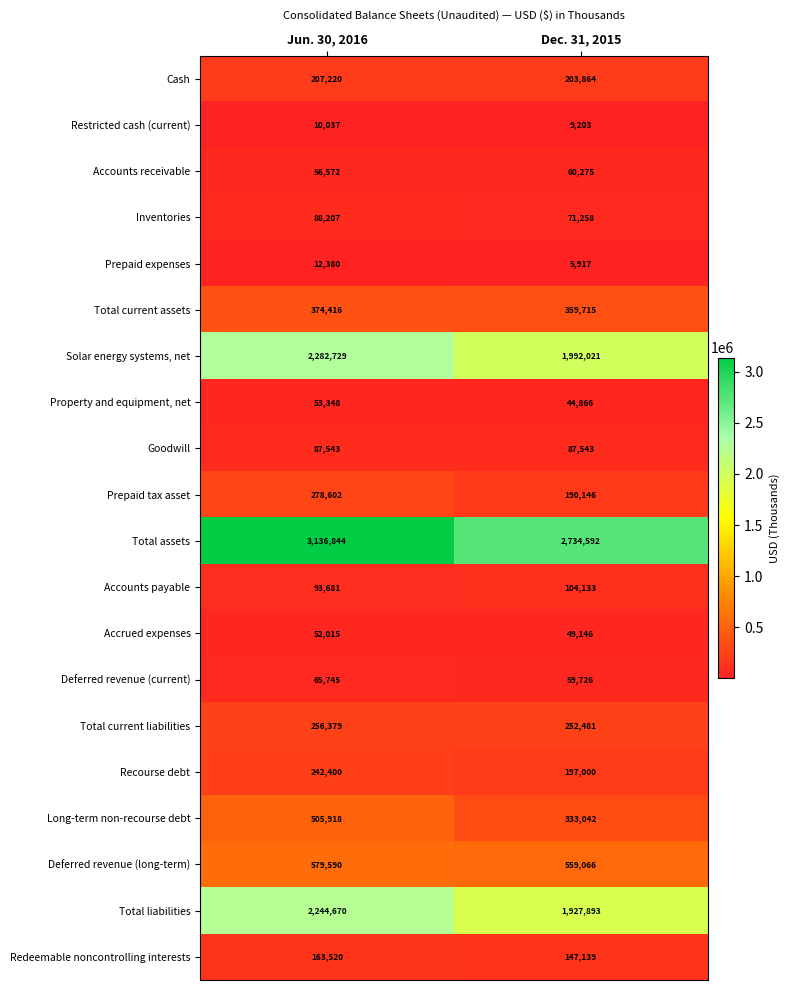

Which series has the largest total across all categories?

Total assets